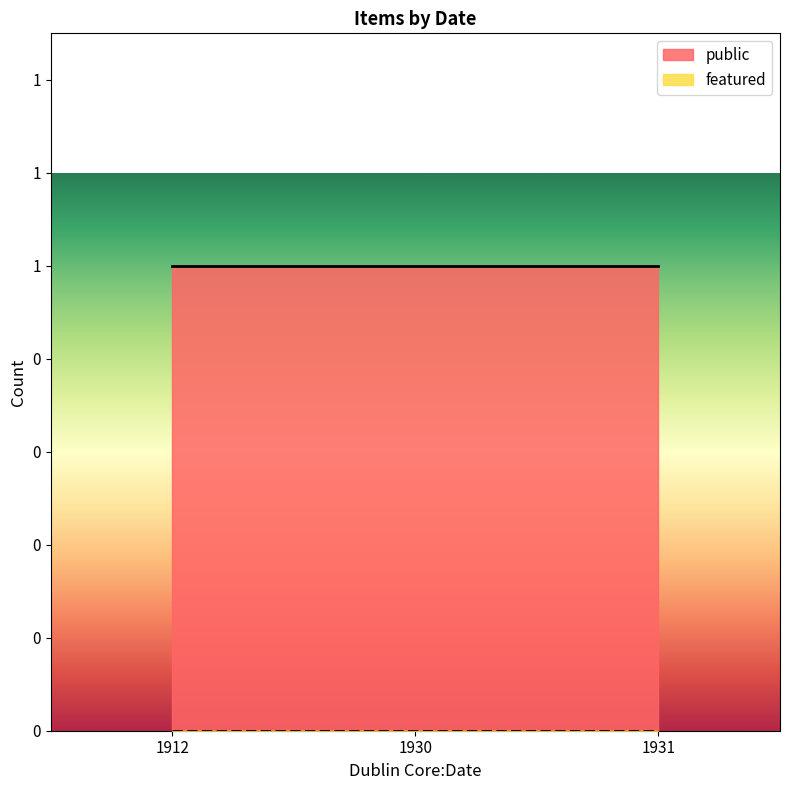

Reading left to right, transcribe all the data shown in this chart.

public: 1	1	1
featured: 0	0	0